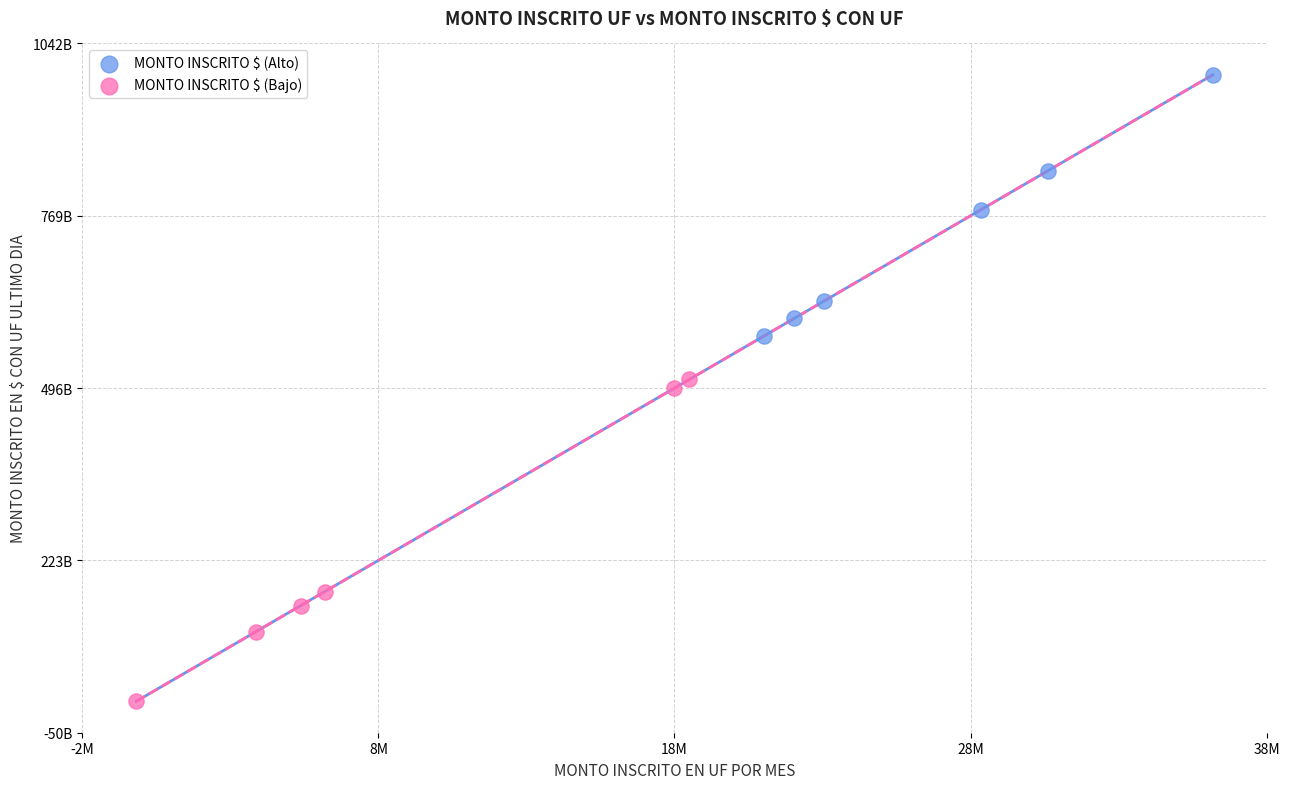

Which series reaches the maximum Y coordinate?

MONTO INSCRITO $ (Alto)